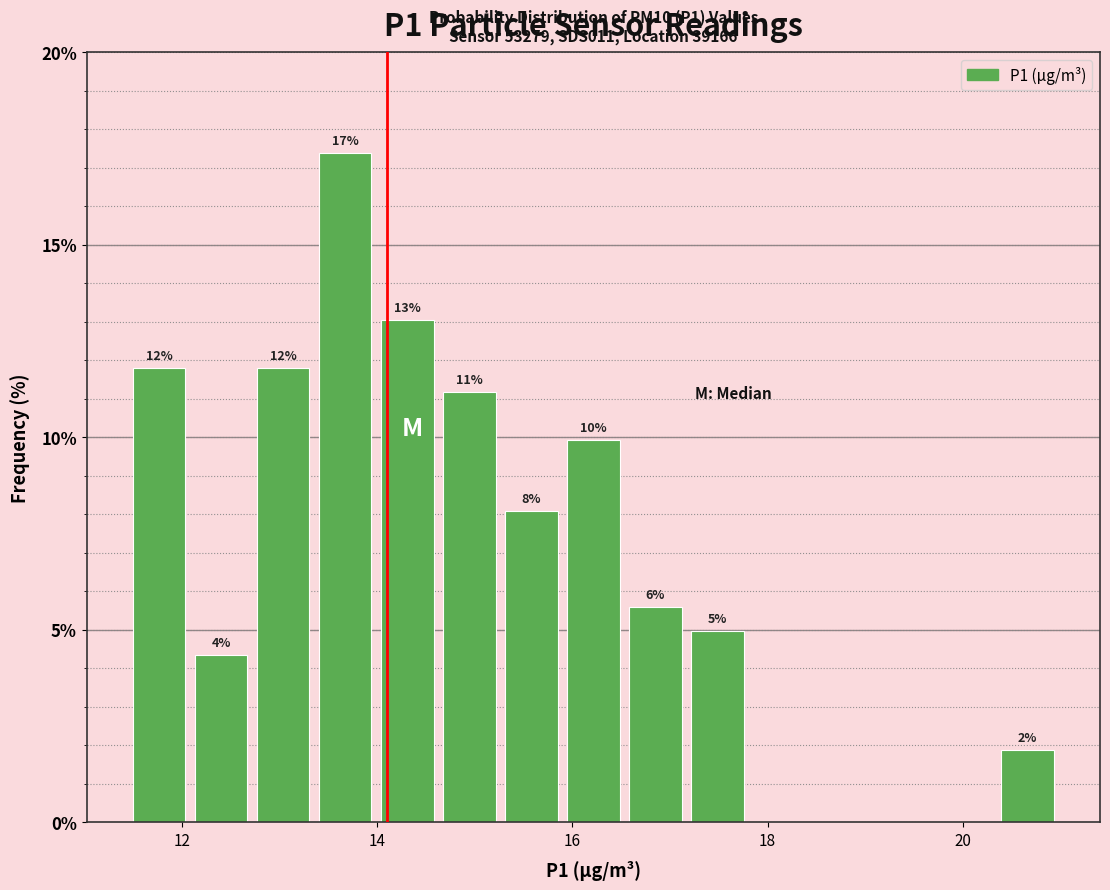

Read against the x-axis, roughly where is the centre of the tallest bar?

13.6